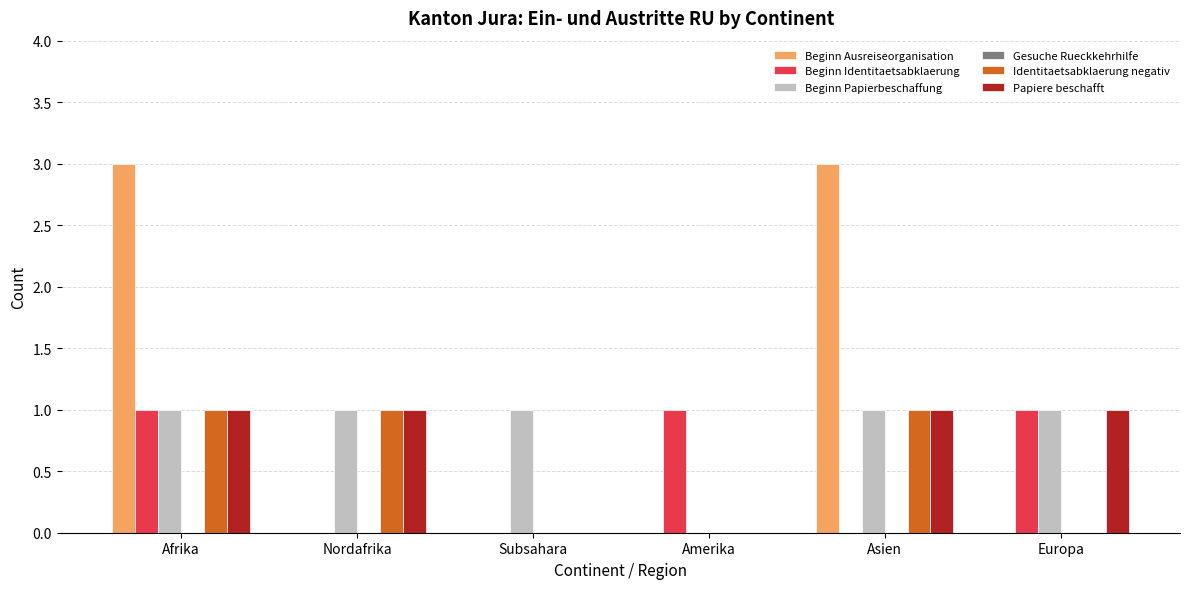

The value of Beginn Ausreiseorganisation at Amerika is -2. True or false?

False